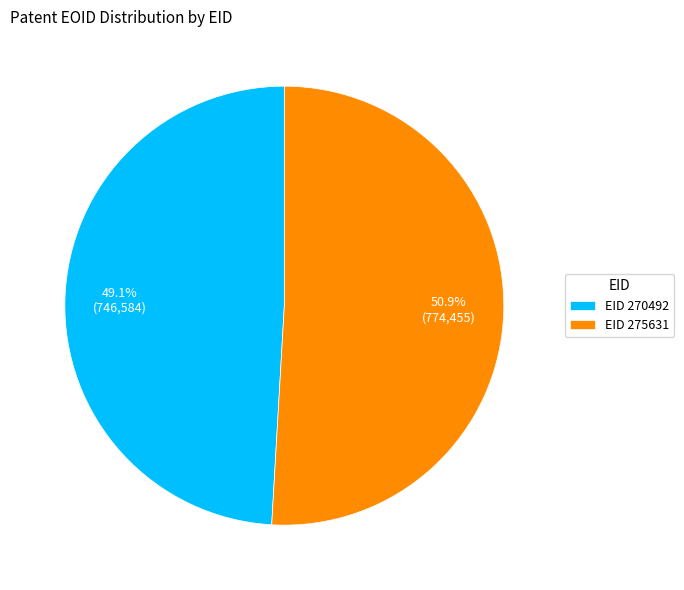

What is the ratio of the value at EID 270492 to the value at EID 275631?

1.0